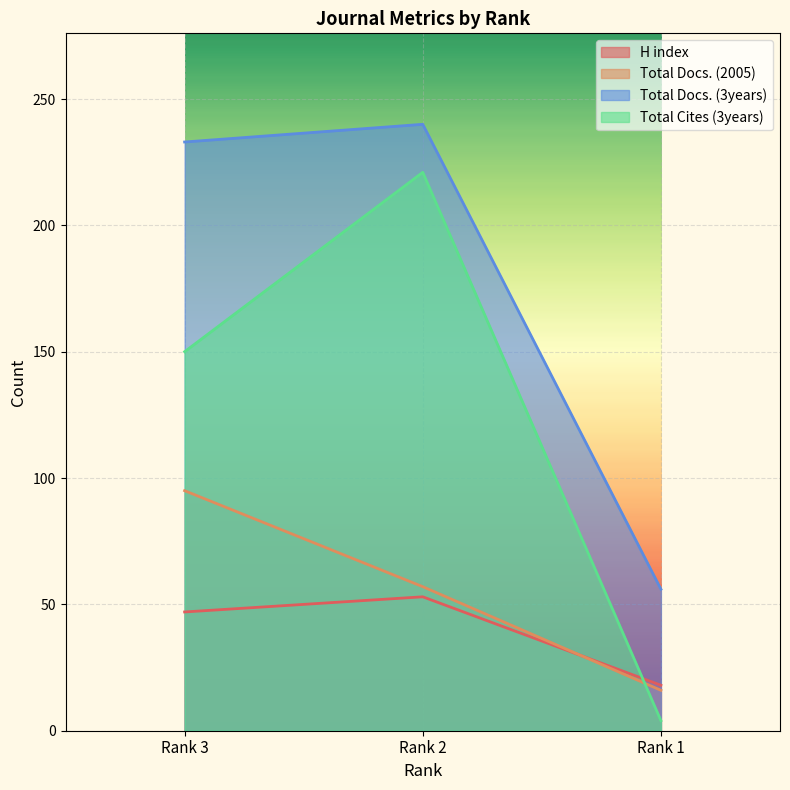

Which series has the largest total across all categories?

Total Docs. (3years)